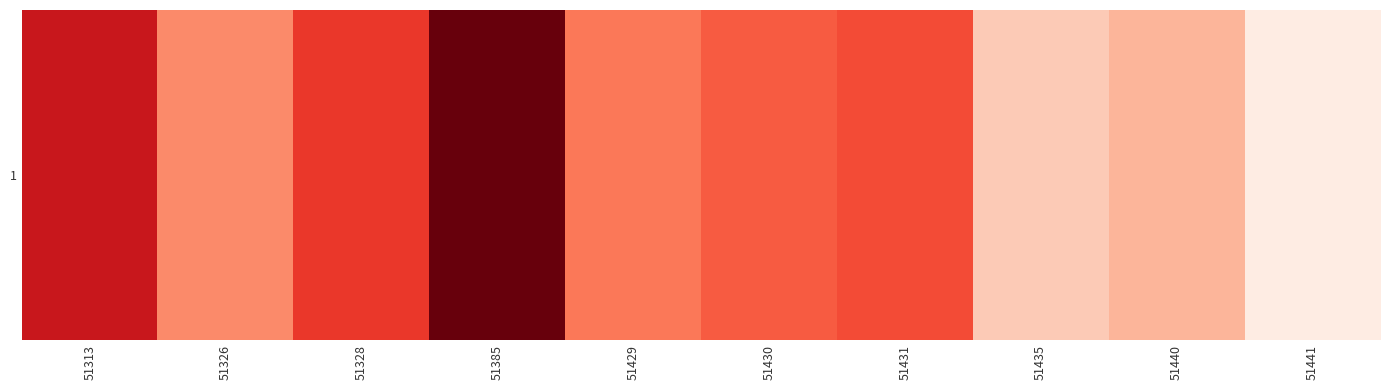

At which label is the value closest to 1731400?

51430